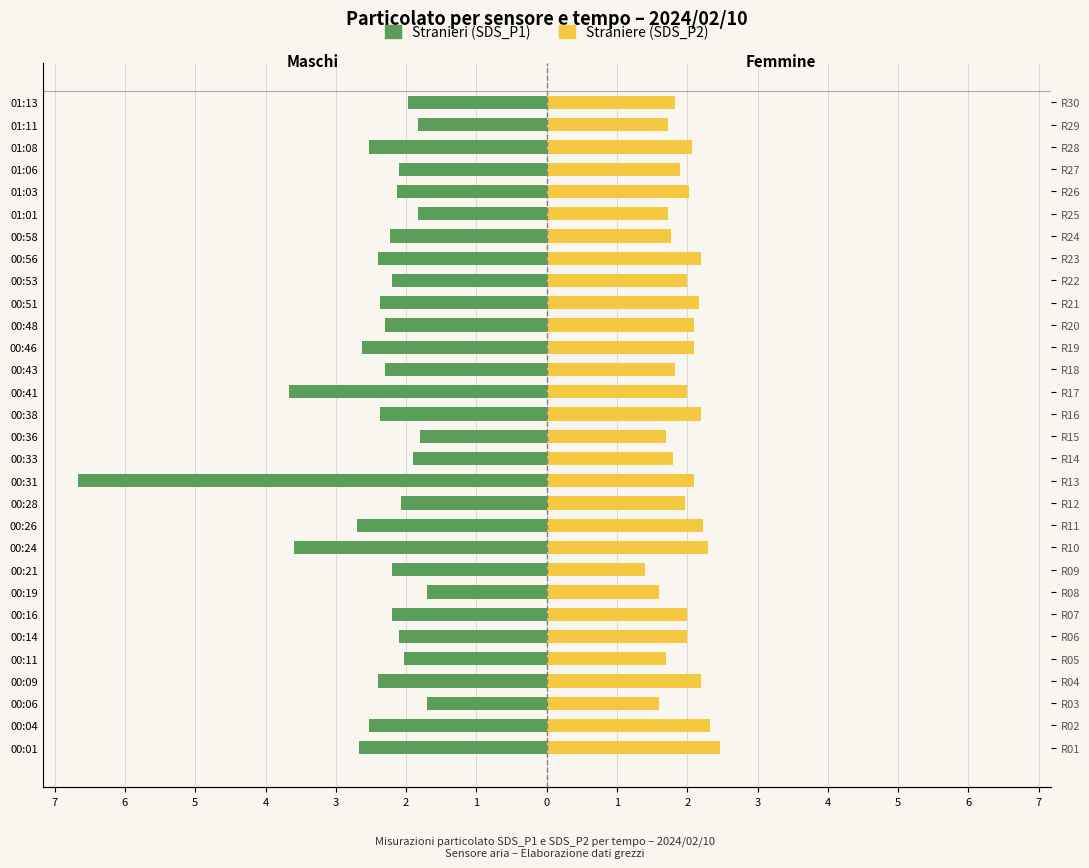

What is the value of the Stranieri (SDS_P1) bar at the 26th from the left?

-2.1